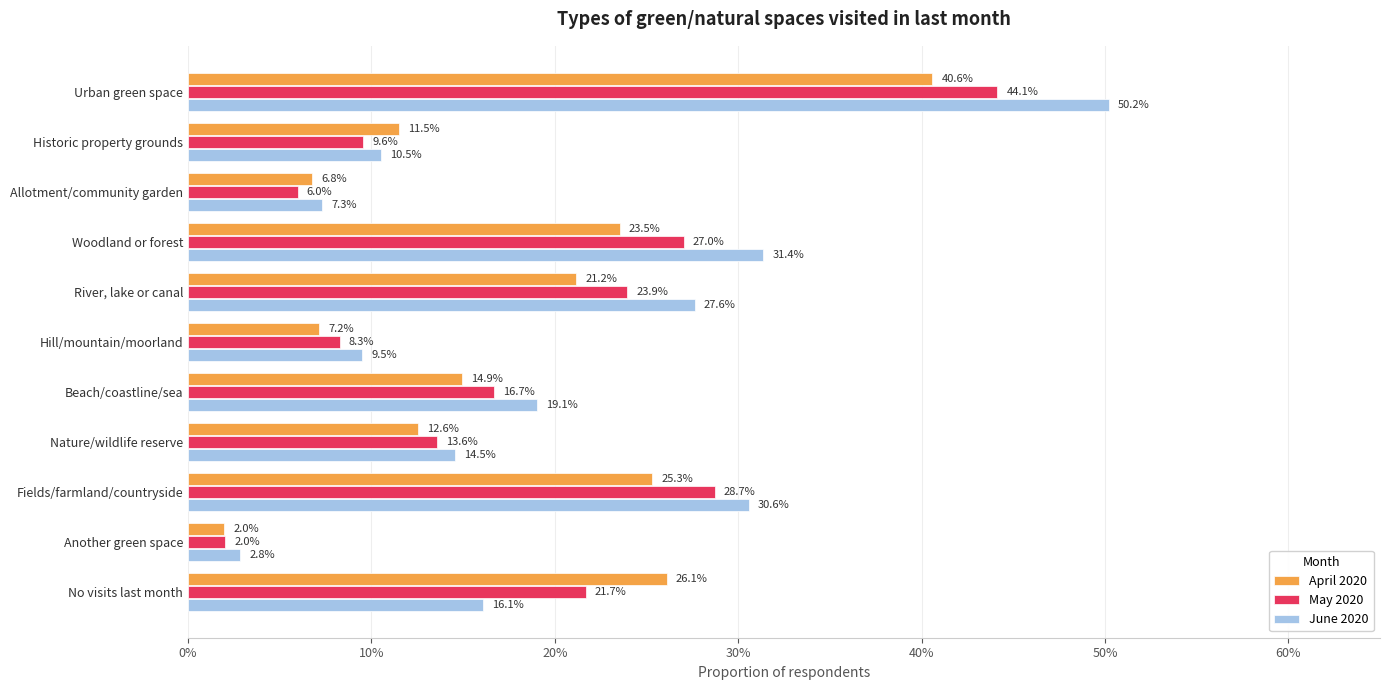

Which series has the largest range (max minus min)?

June 2020